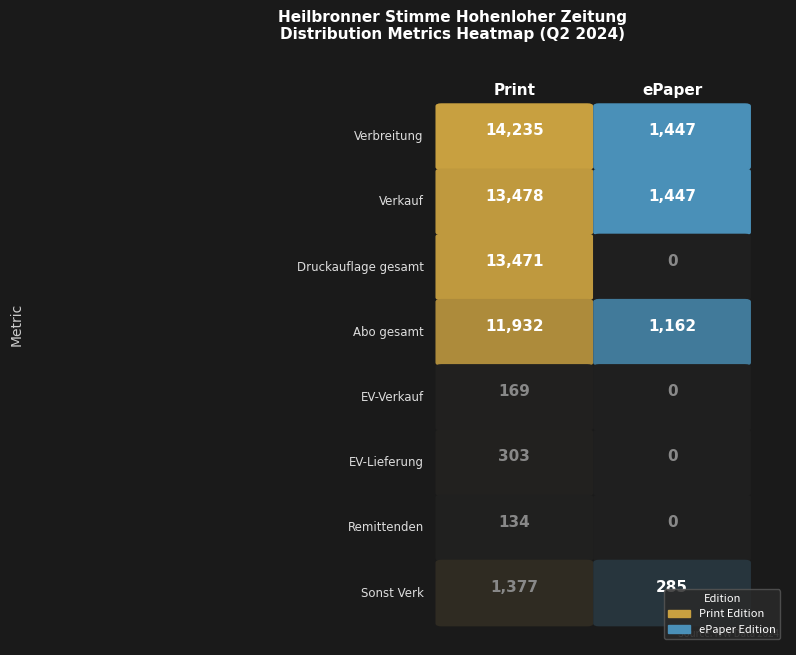

How many values in the Heilbronner Stimme Hohenloher Zeitung series are below 11932?

4